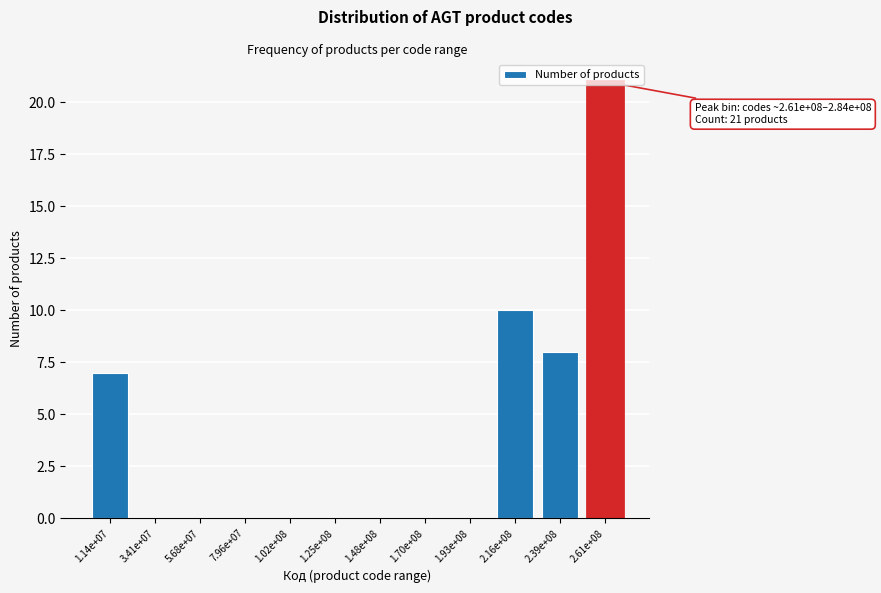

What is the change in value from 3.41e+07 to 2.61e+08?

+21